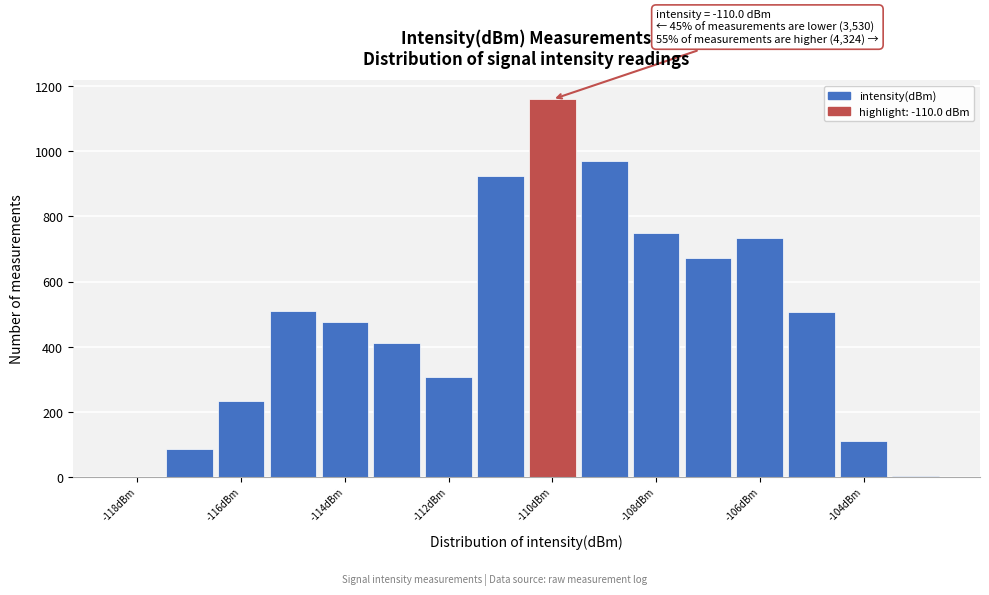

Which range on the x-axis has the tallest bar?

-110.5 to -109.5